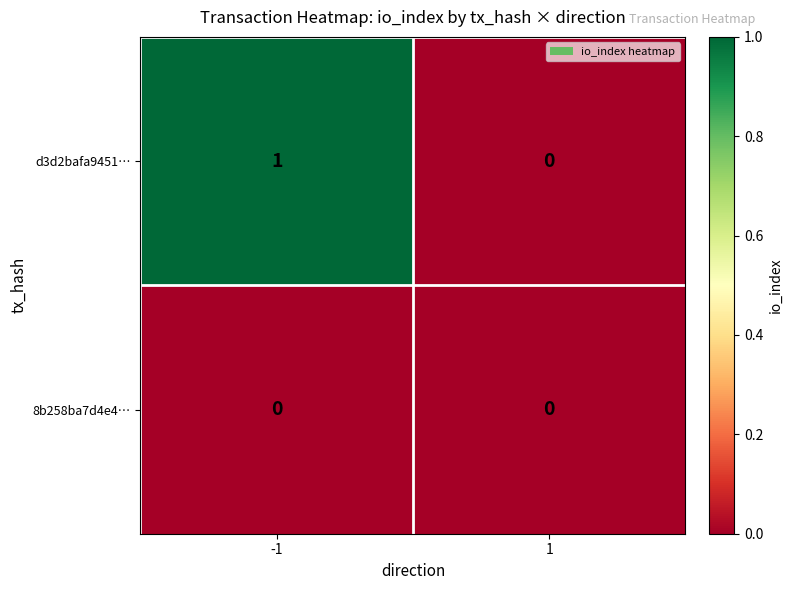

List the series in order of their overall mean, lowest first.

8b258ba7d4e4…, d3d2bafa9451…